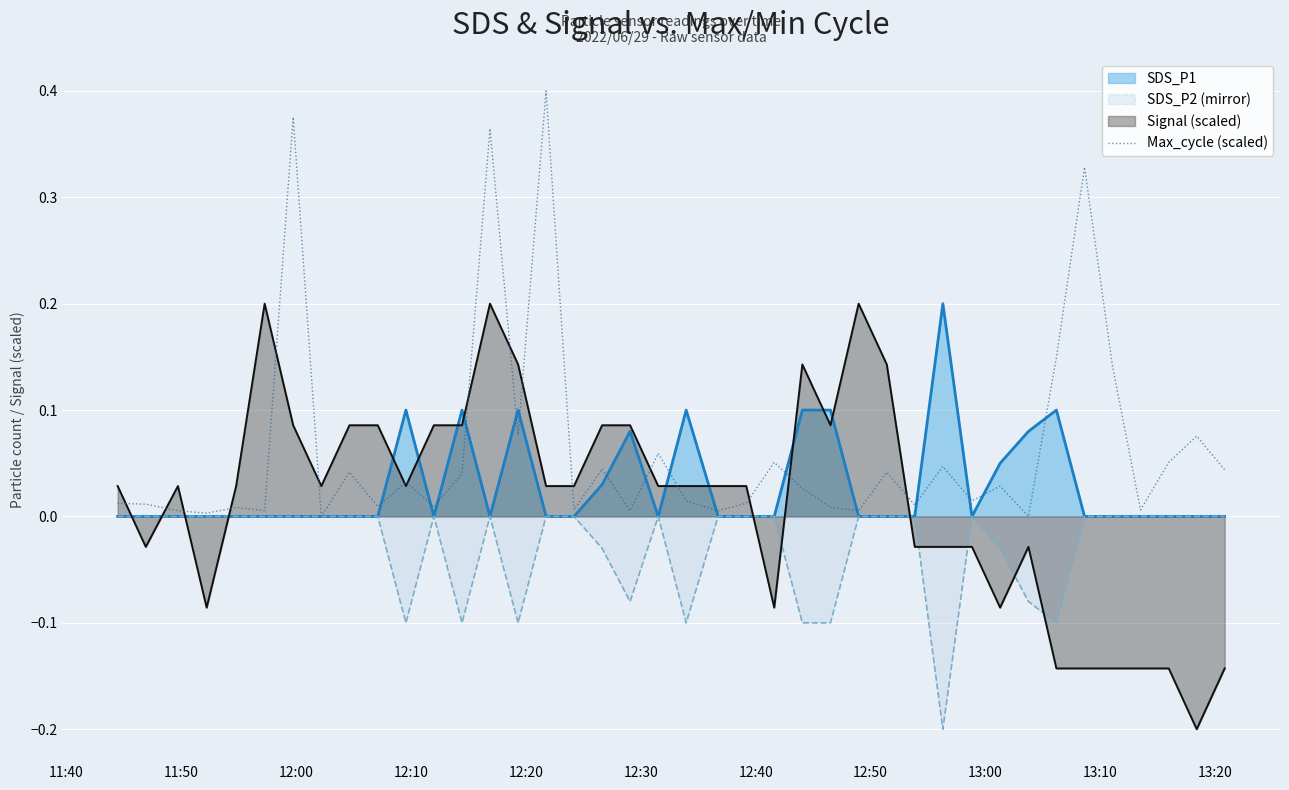

Which series has the largest total across all categories?

Max_cycle (scaled)